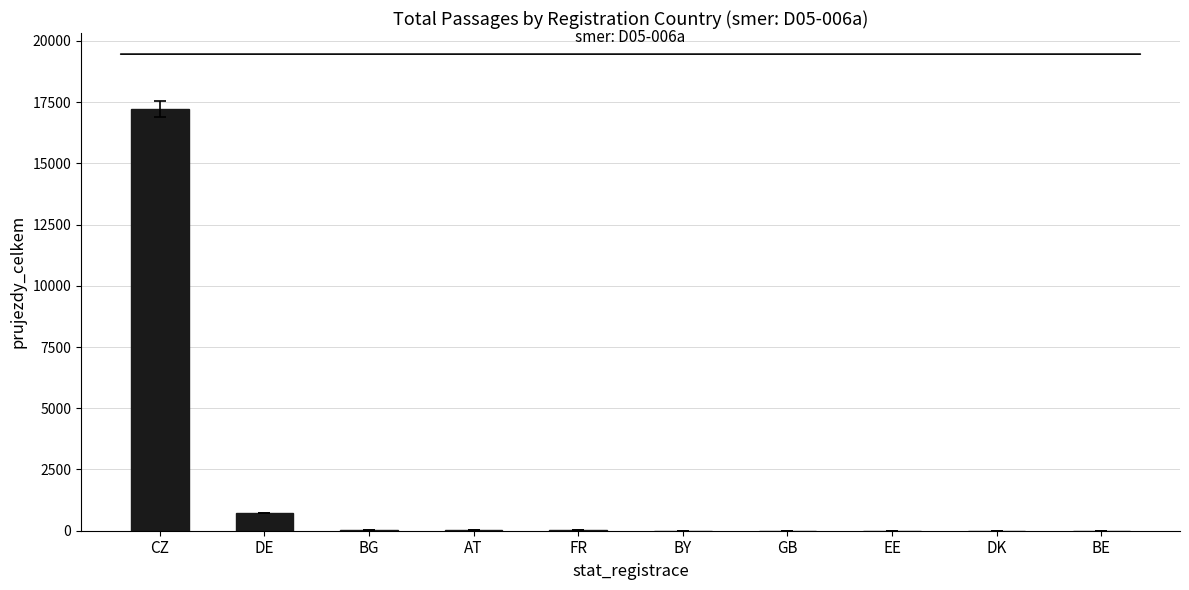

Between AT and CZ, which is larger?

CZ